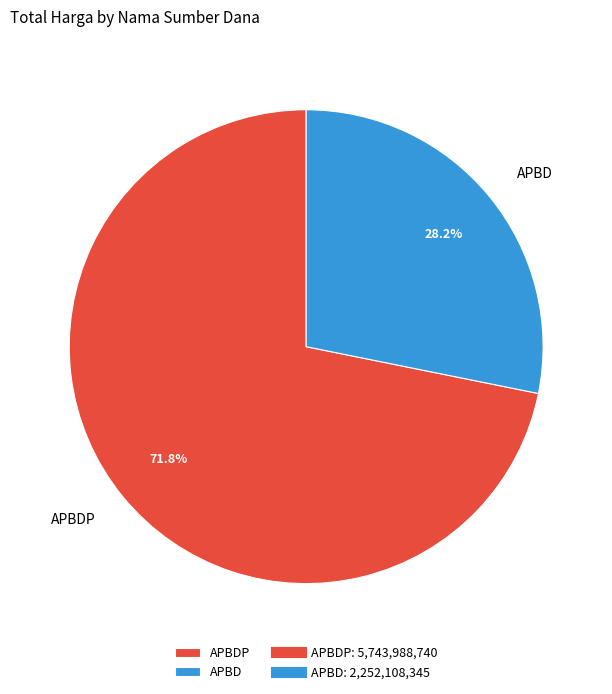

How many segments does this pie chart have?

2